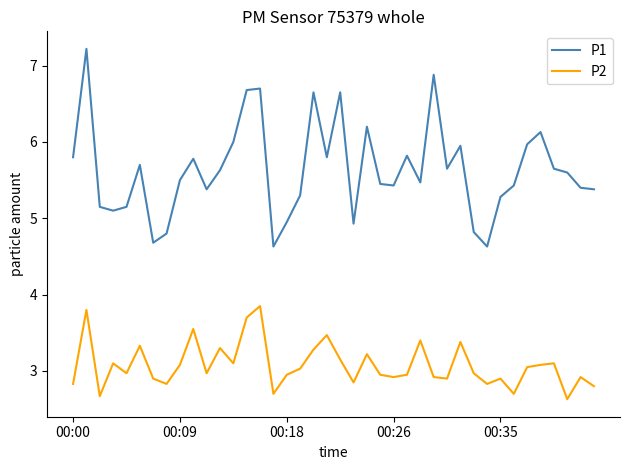

What is the difference between the maximum and minimum values in the P1 series?

2.6